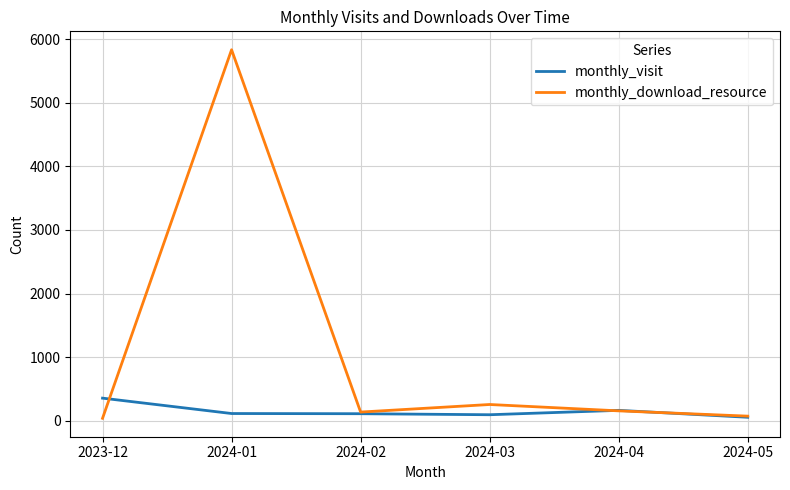

At which label is monthly_download_resource closest to 2936?

2024-03